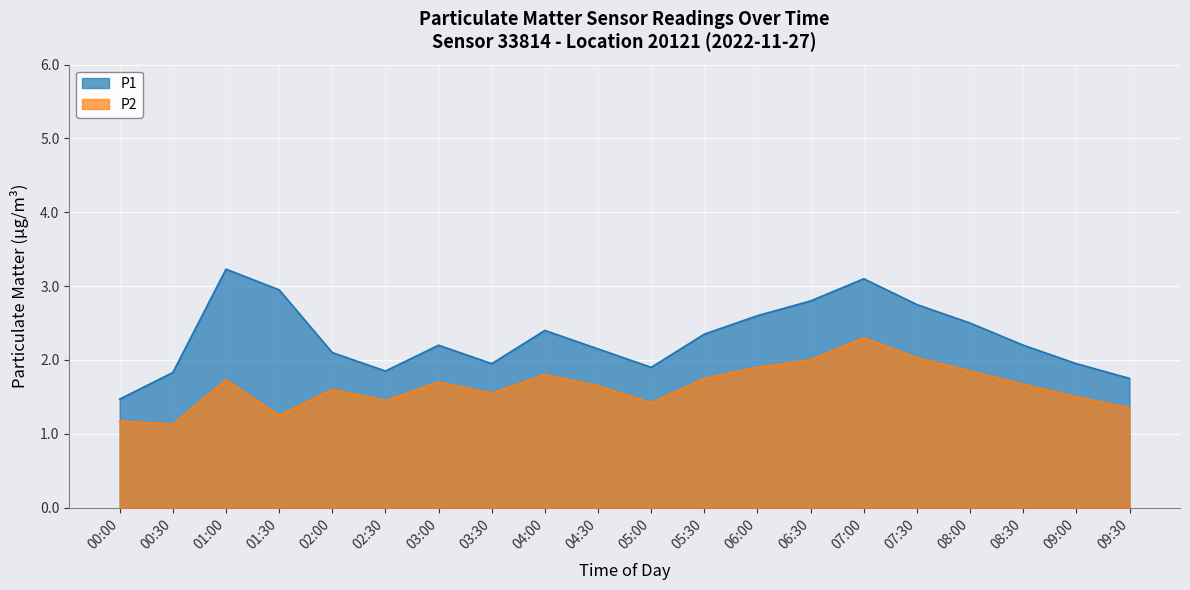

What is the value of the P2 point at the 13th from the left?

1.9